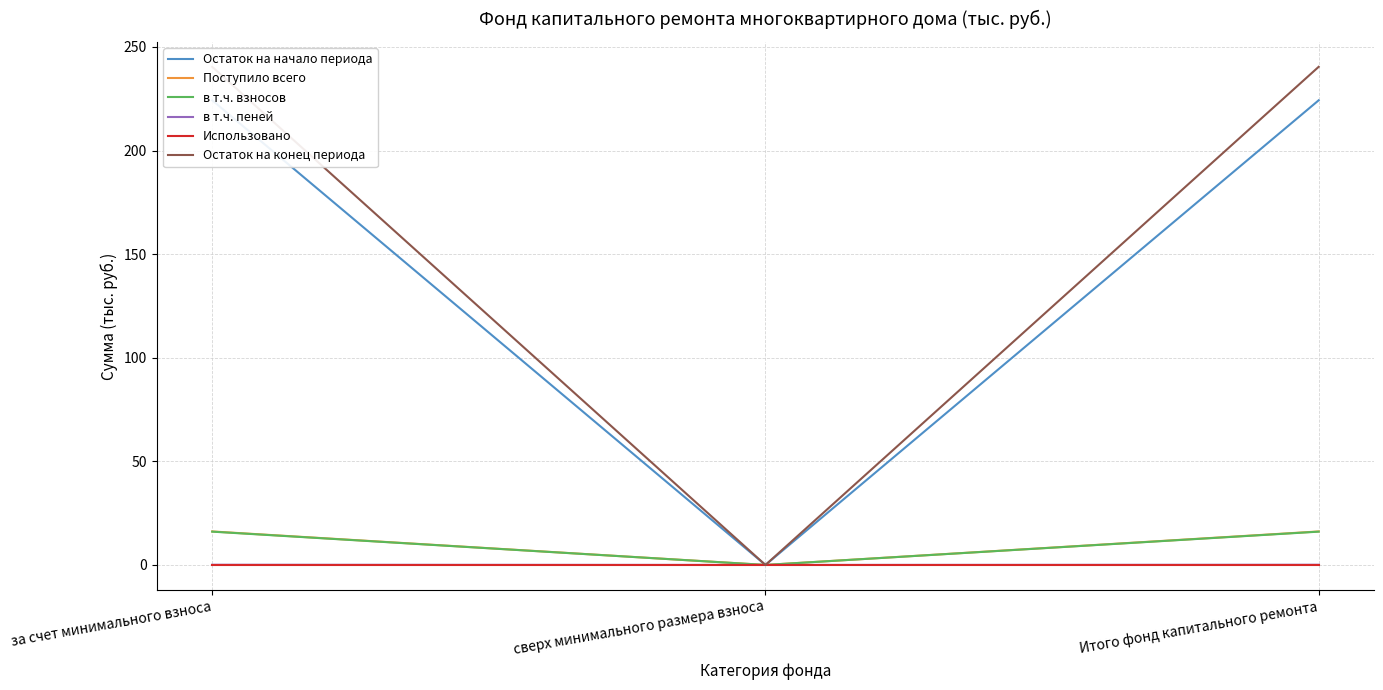

At which category is the sum across all series the highest?

за счет минимального взноса